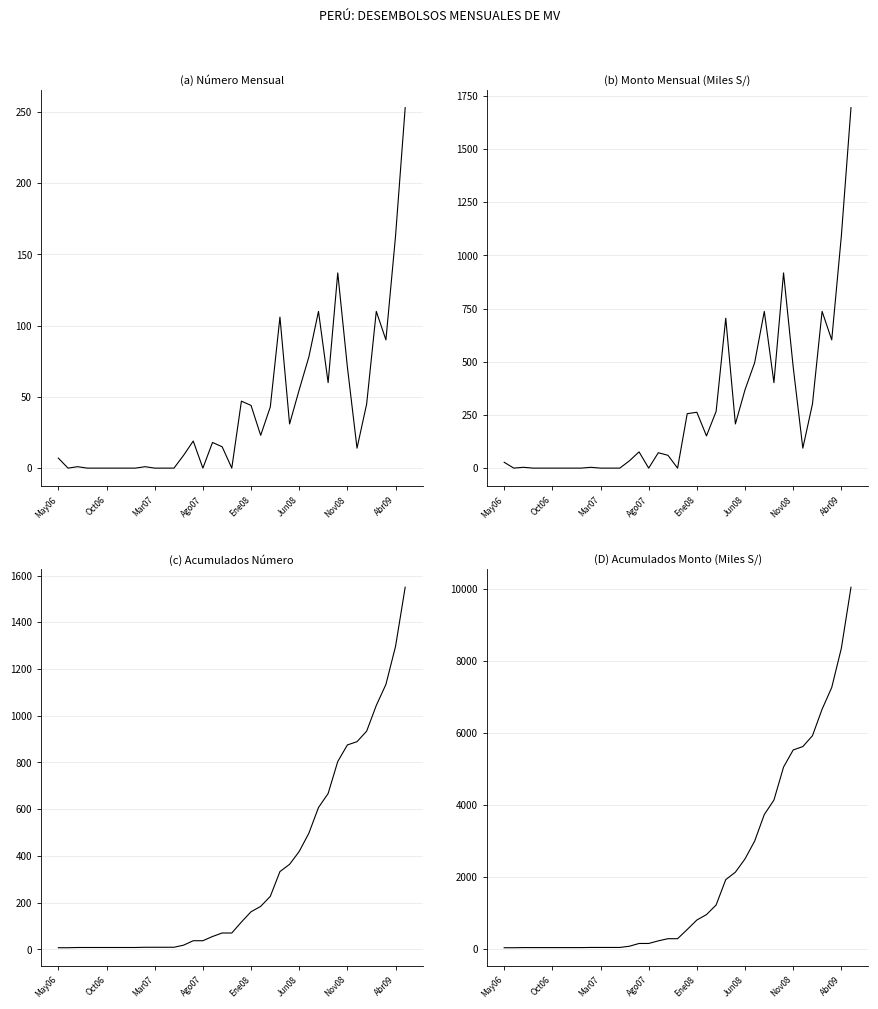

Where does the Acumulados (Monto, Miles S/) series first go above 278?

17